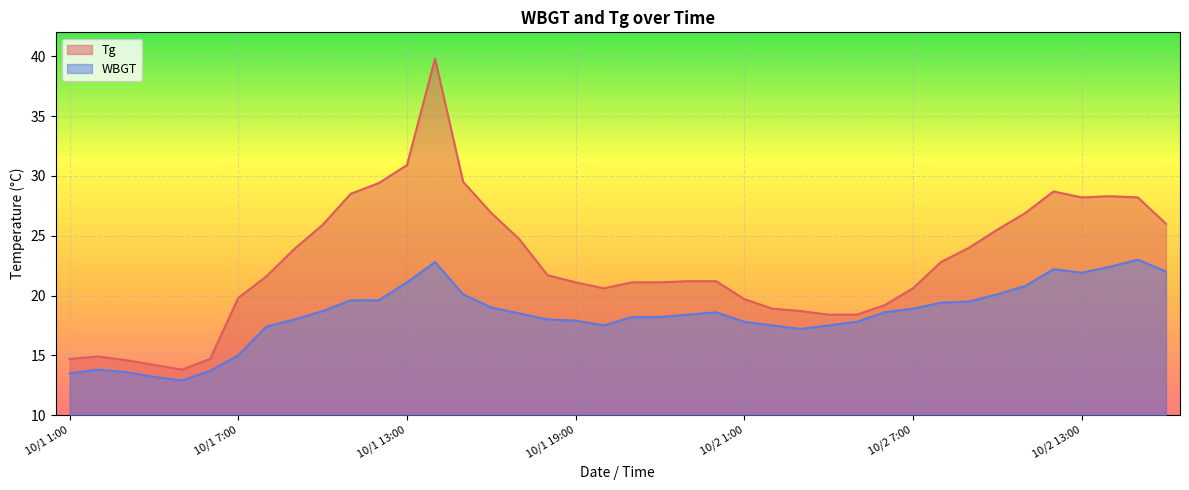

What is the label of the 36th point from the left?

10/2 12:00